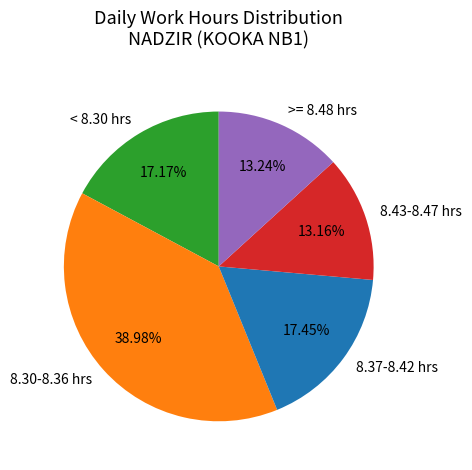

How many segments does this pie chart have?

5